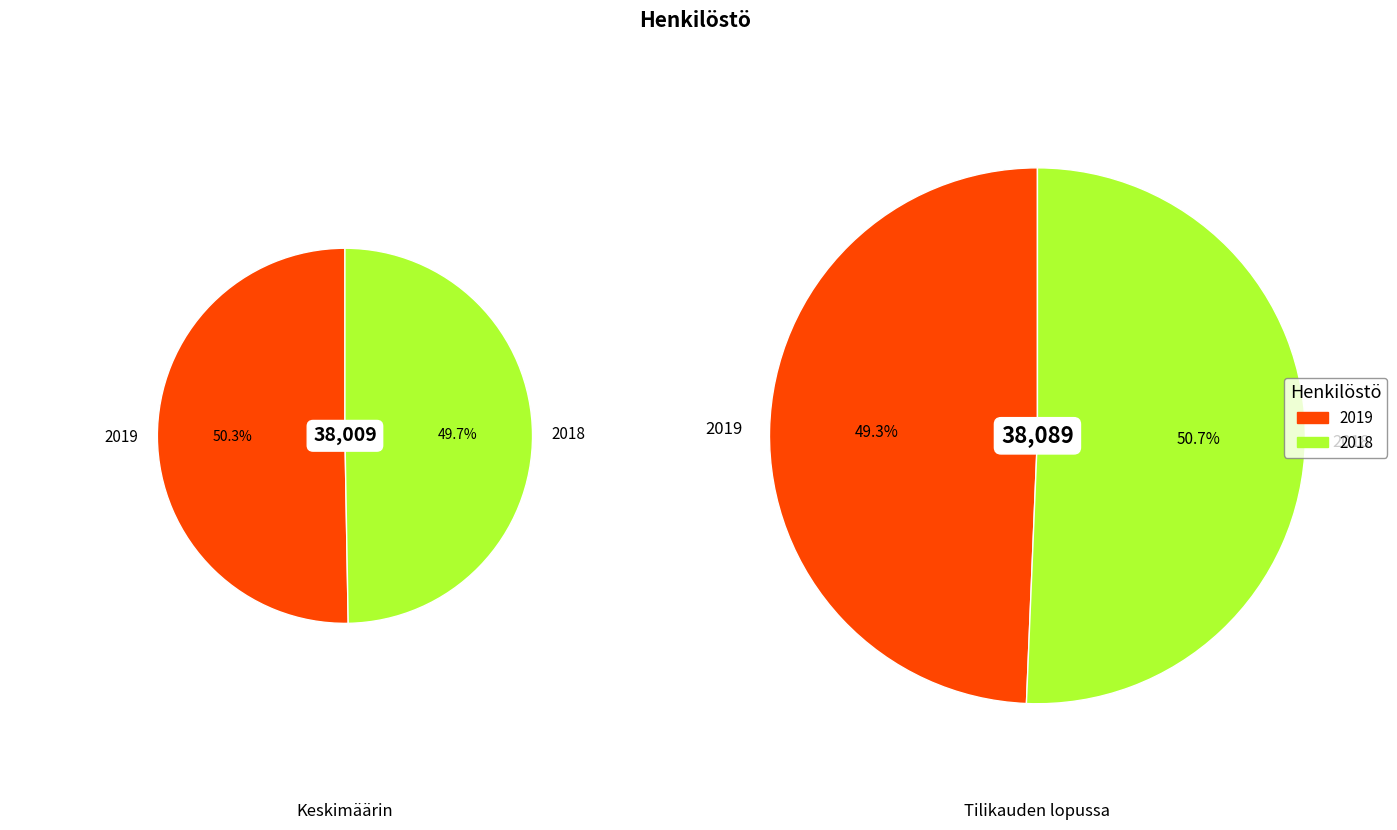

Between 2019 and 2018, which series saw the biggest shift?

Tilikauden lopussa